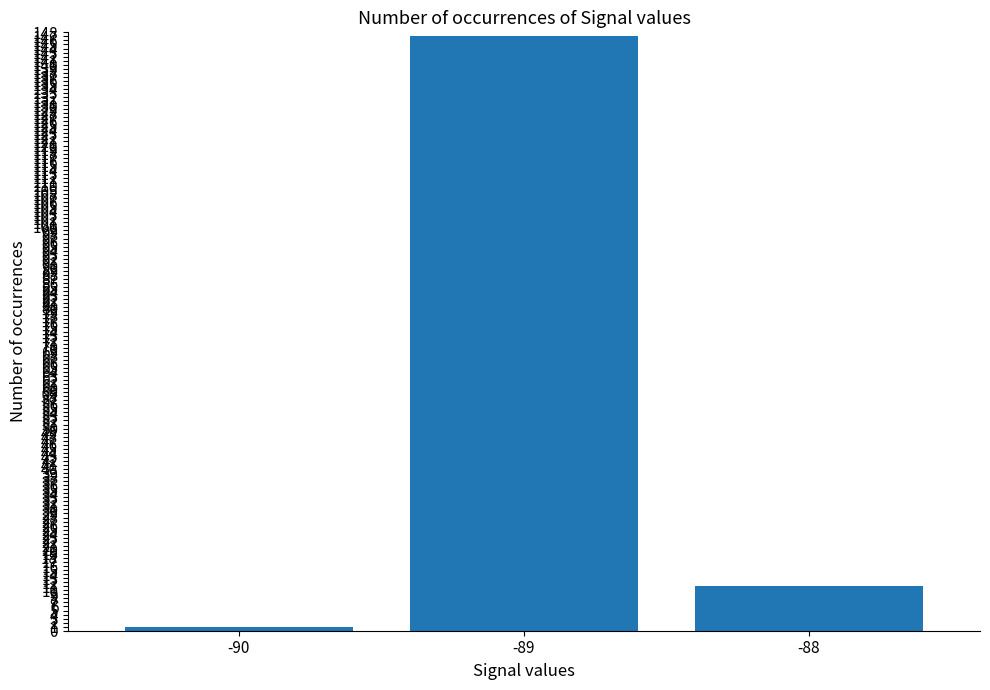

At which label does the data first exceed 11?

-89